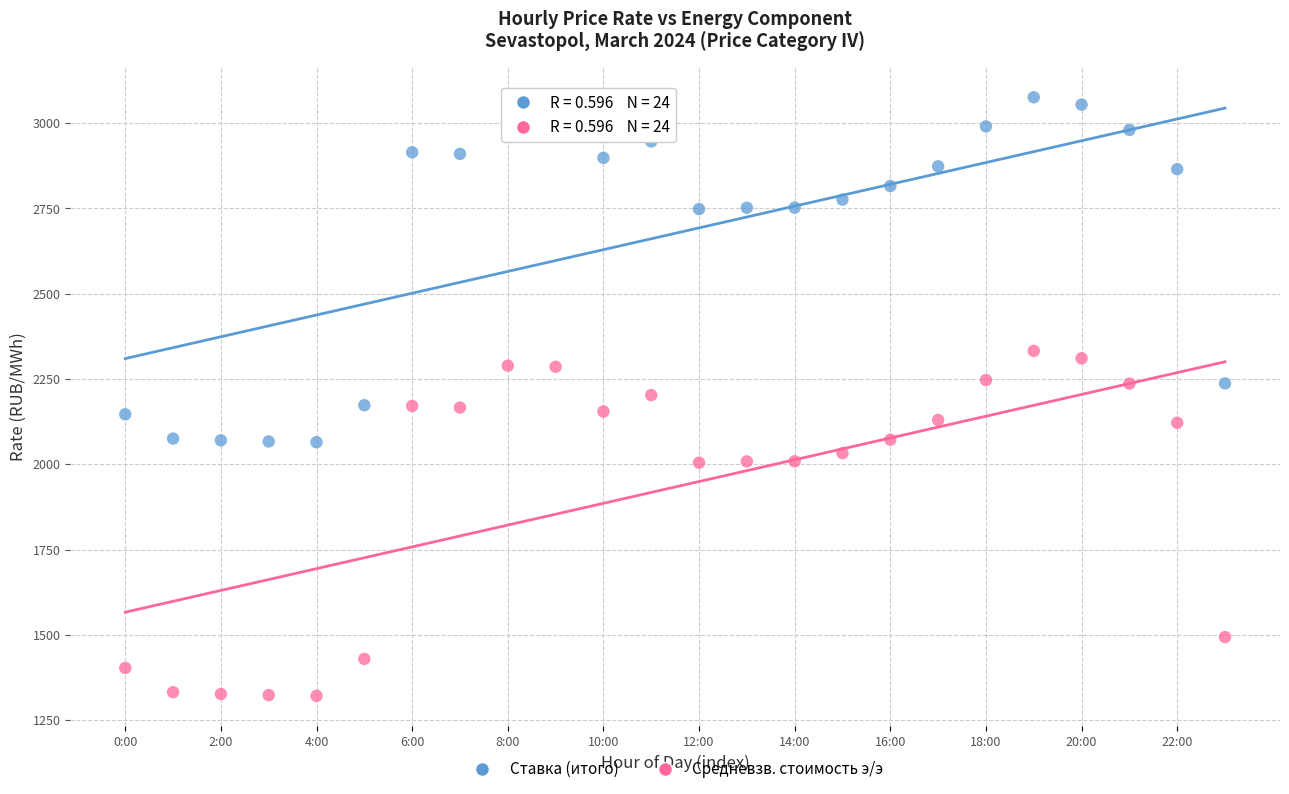

Which series reaches the maximum Y coordinate?

Ставка (итого)